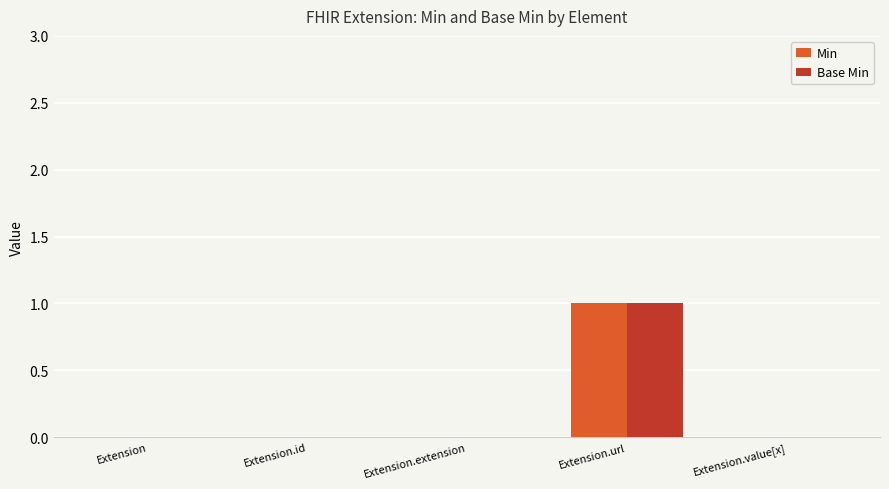

Reading left to right, transcribe all the data shown in this chart.

Min: 0	0	0	1	0
Base Min: 0	0	0	1	0